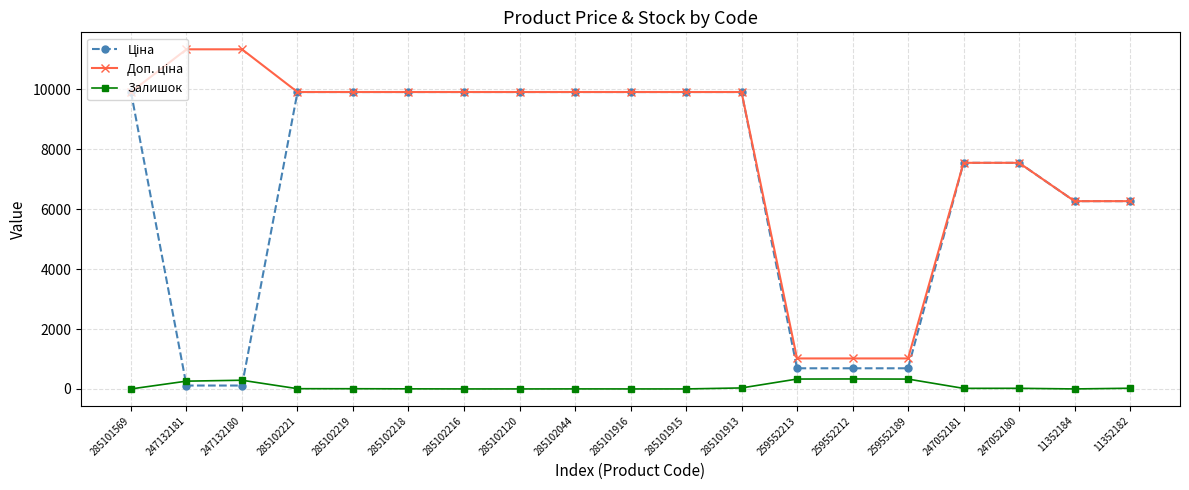

What is the difference between the maximum and minimum values in the Залишок series?

333.0